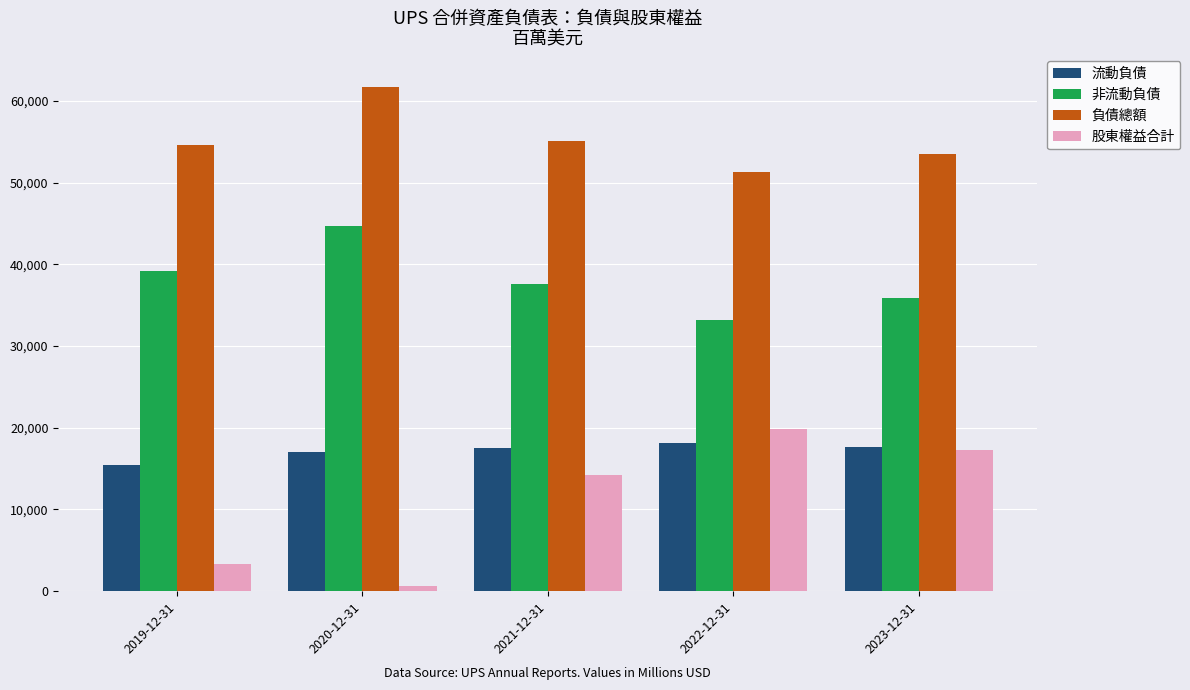

What is the difference between the maximum and second lowest values in the 流動負債 series?

1124